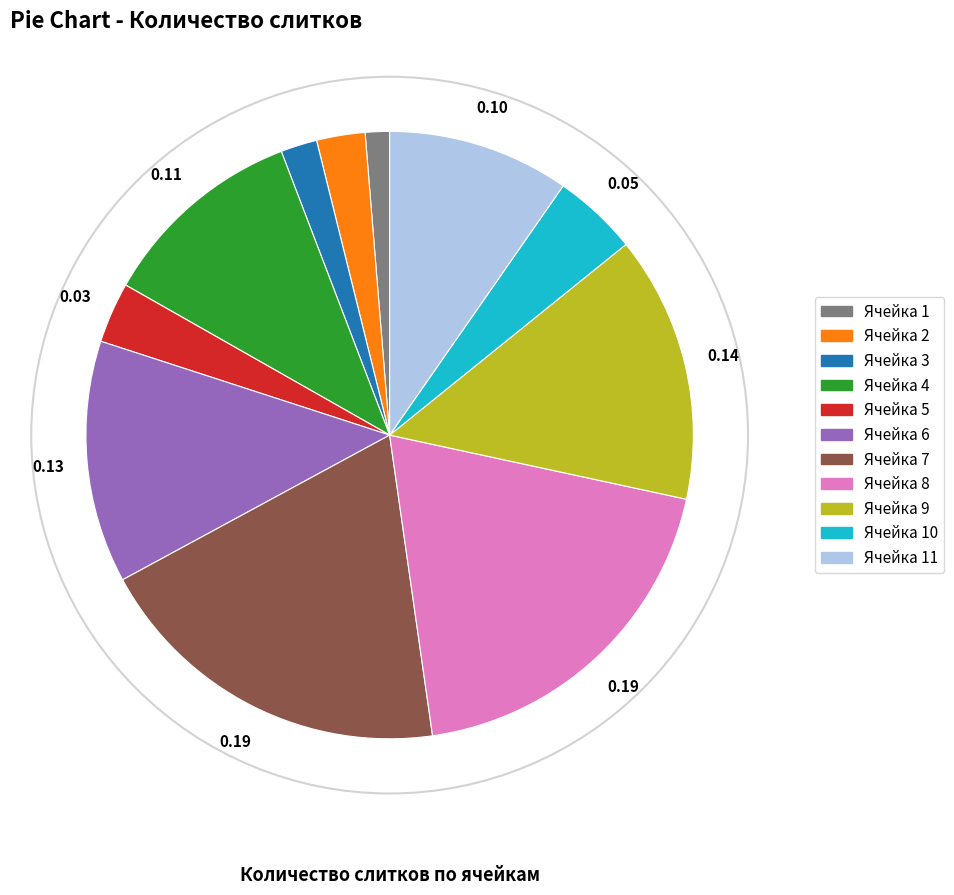

Is there any slice that represents more than half of the pie?

No